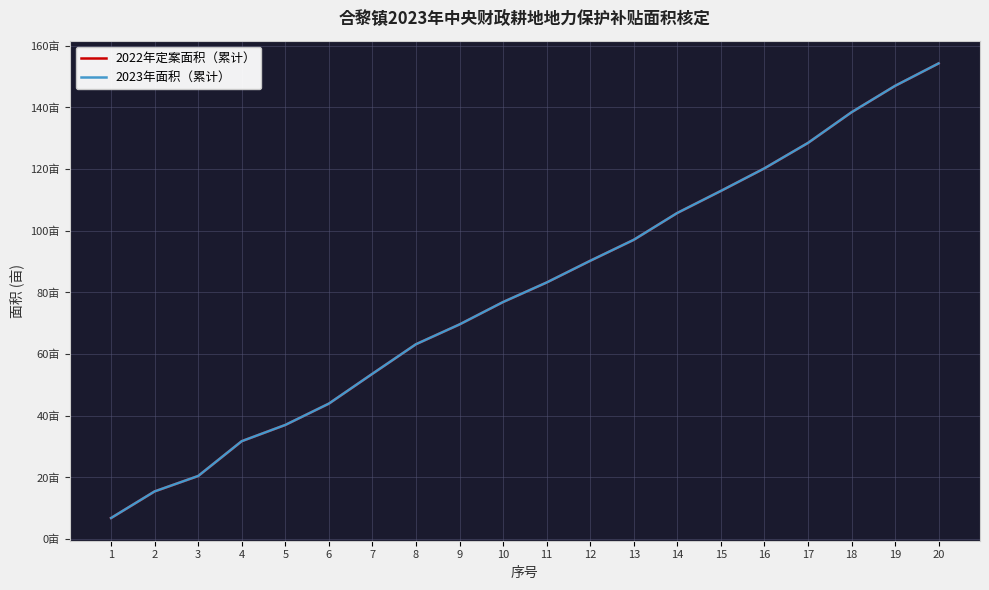

Is the value of 2023年面积（累计） at 8 greater than the value of 2022年定案面积（累计） at 2?

Yes